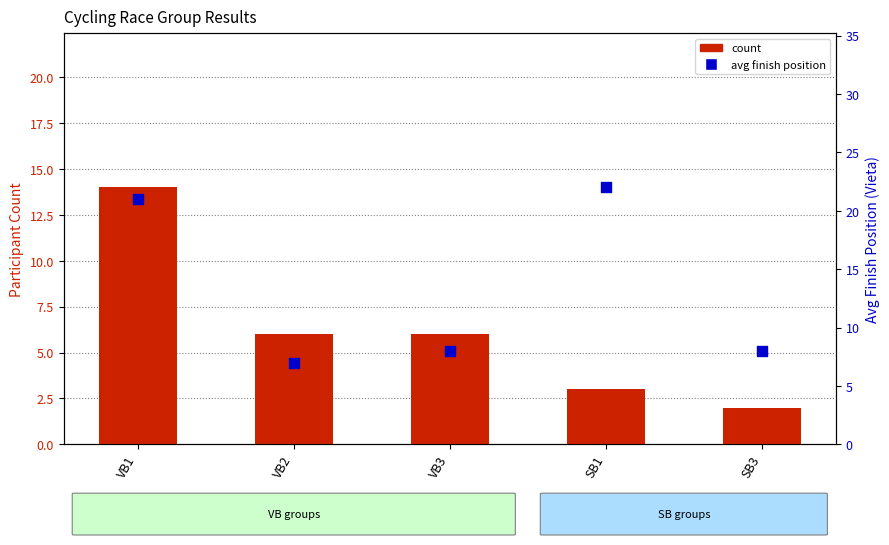

Which series has the largest total across all categories?

avg finish position